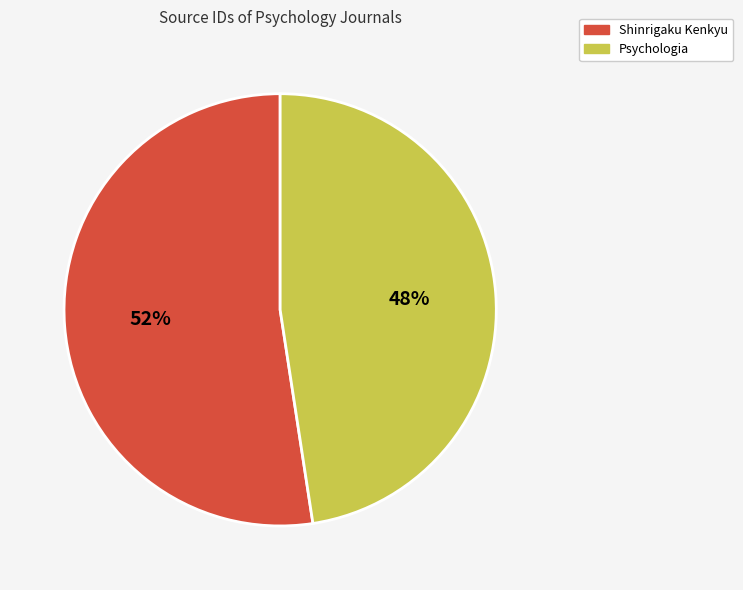

What percentage is the Psychologia slice, to the nearest percent?

48%